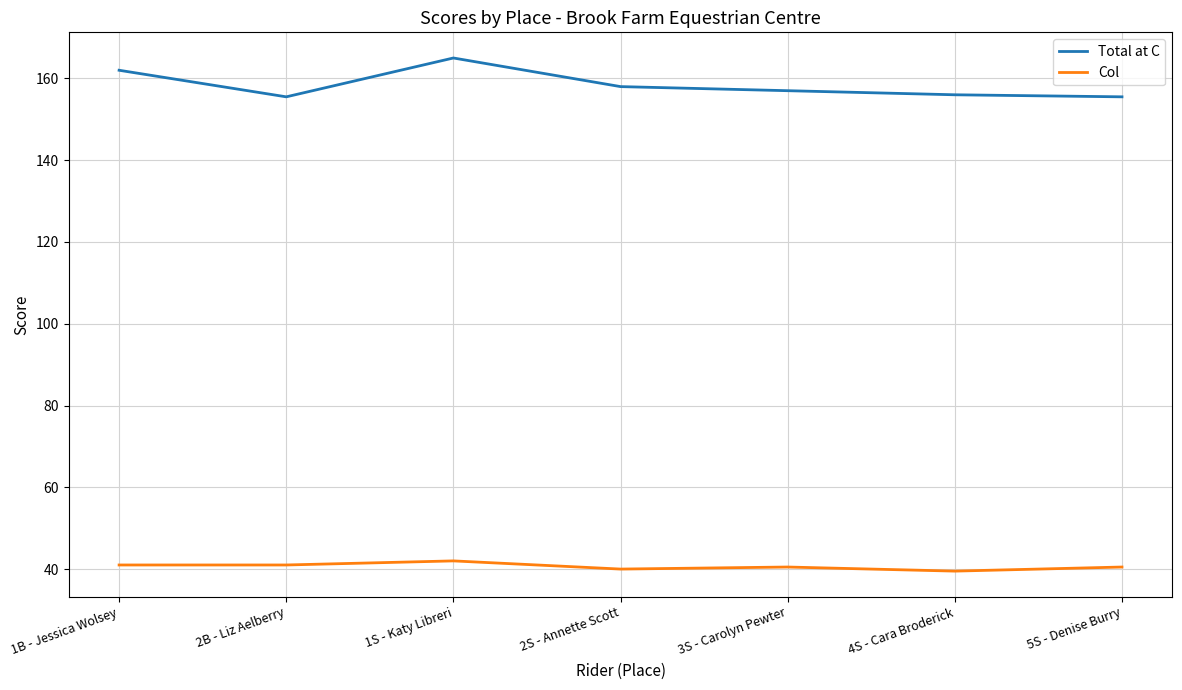

What is the difference between the second highest and second lowest values in the Col series?

1.0